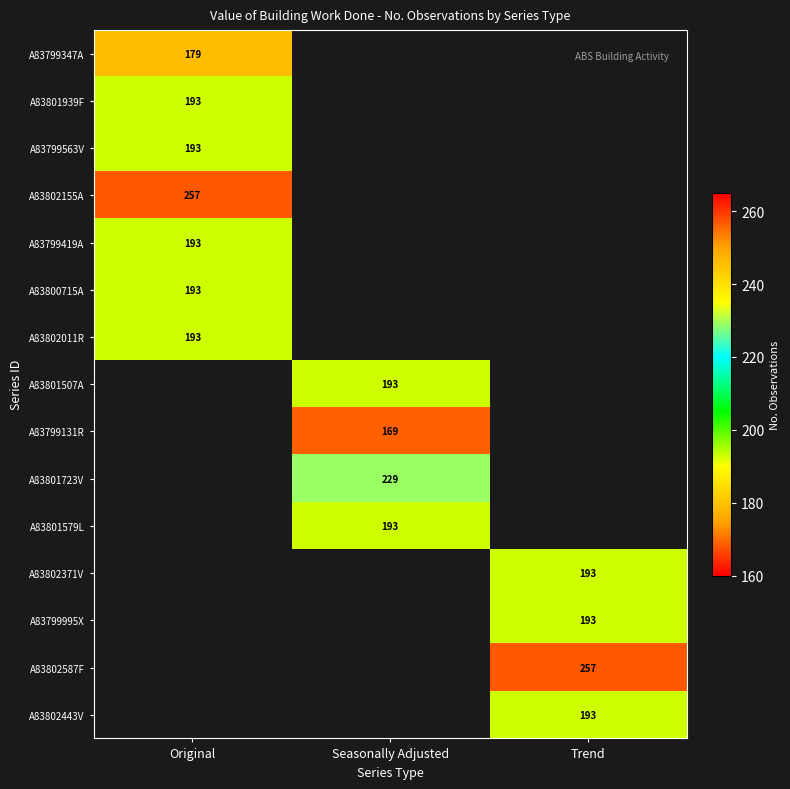

The value of A83802371V at Trend is 75. True or false?

False